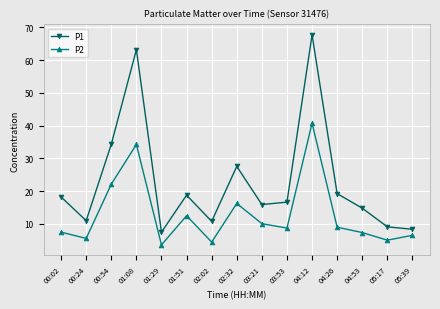

True or false: P2 and P1 intersect in this chart.

False